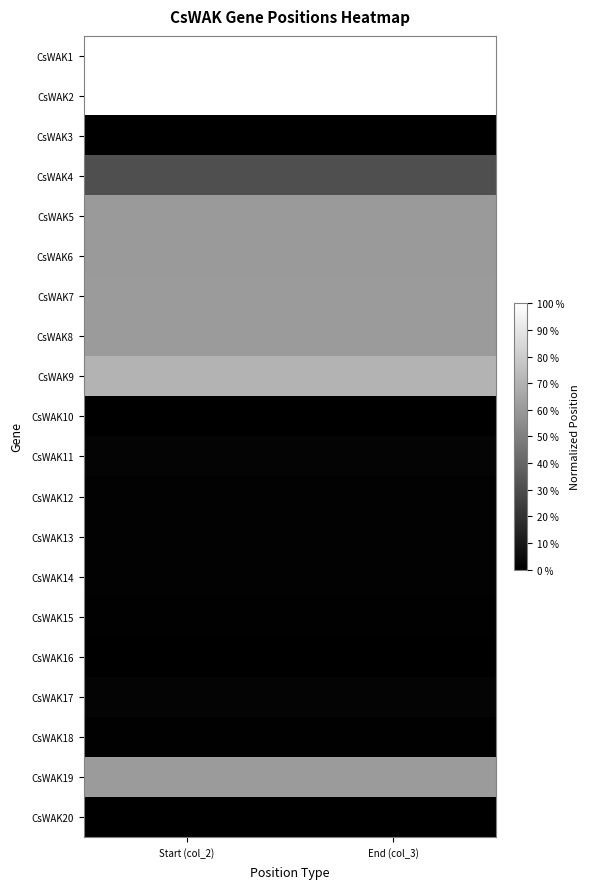

List the series in order of their peak value, lowest first.

CsWAK3, CsWAK20, CsWAK16, CsWAK10, CsWAK18, CsWAK15, CsWAK13, CsWAK12, CsWAK14, CsWAK11, CsWAK17, CsWAK4, CsWAK5, CsWAK6, CsWAK7, CsWAK8, CsWAK19, CsWAK9, CsWAK1, CsWAK2